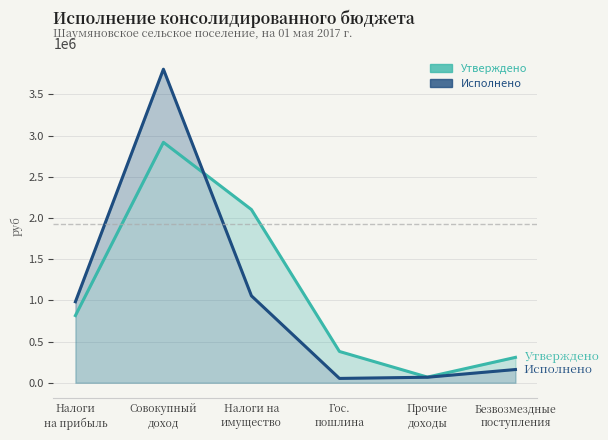

Which series has the largest total across all categories?

Утверждено